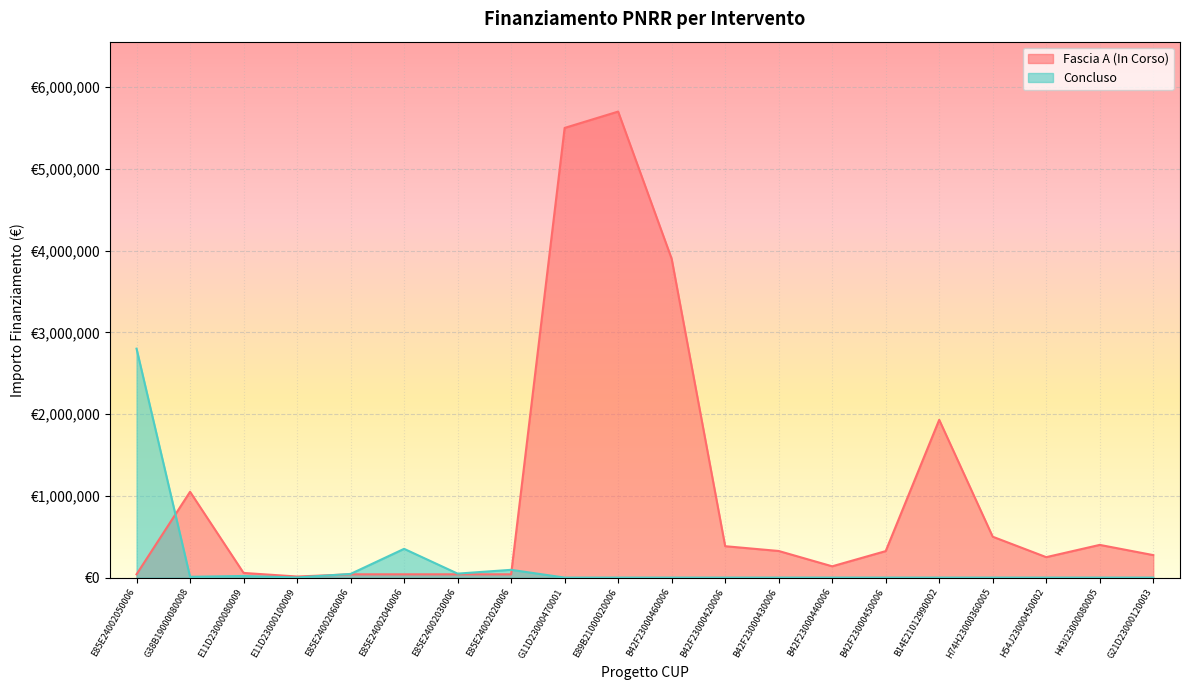

True or false: Concluded and Fascia A intersect in this chart.

True